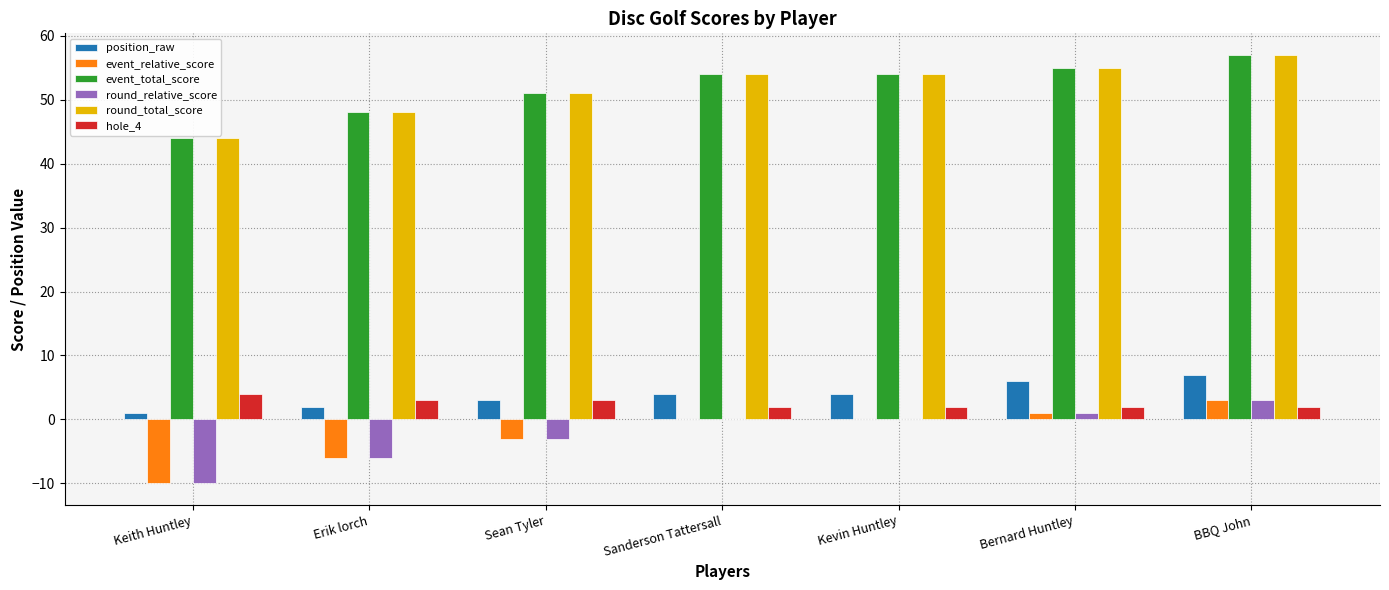

Are the bars horizontal?

No